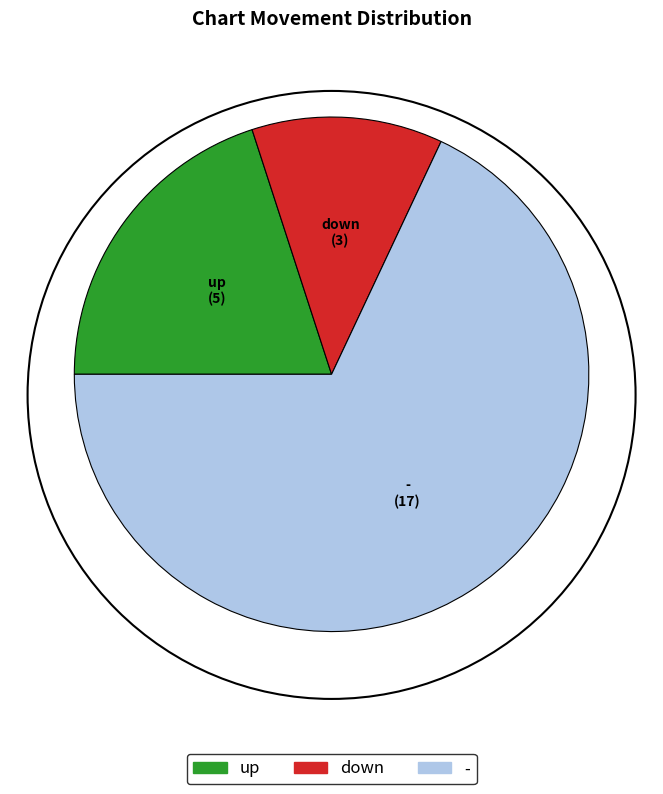

What is the largest slice in the pie chart?

-